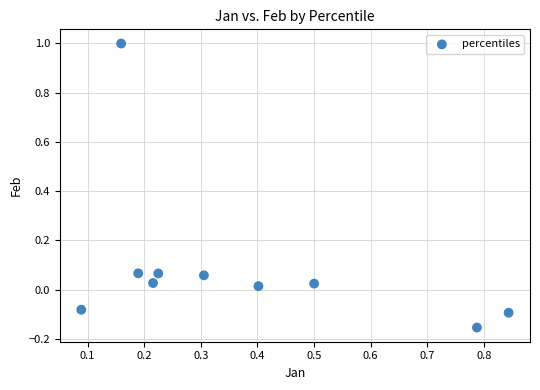

What is the range of Y values (max minus min)?

1.2